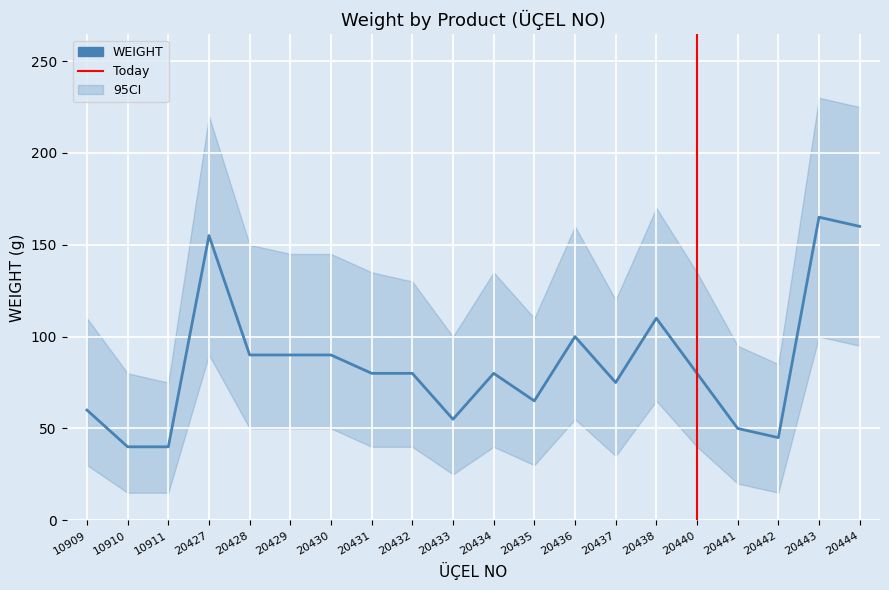

Reading left to right, what are all the values shown in this chart?

WEIGHT: 60	40	40	155	90	90	90	80	80	55	80	65	100	75	110	80	50	45	165	160
WEIGHT_CI_LOW: 30	15	15	90	50	50	50	40	40	25	40	30	55	35	65	40	20	15	100	95
WEIGHT_CI_HIGH: 110	80	75	220	150	145	145	135	130	100	135	110	160	120	170	135	95	85	230	225